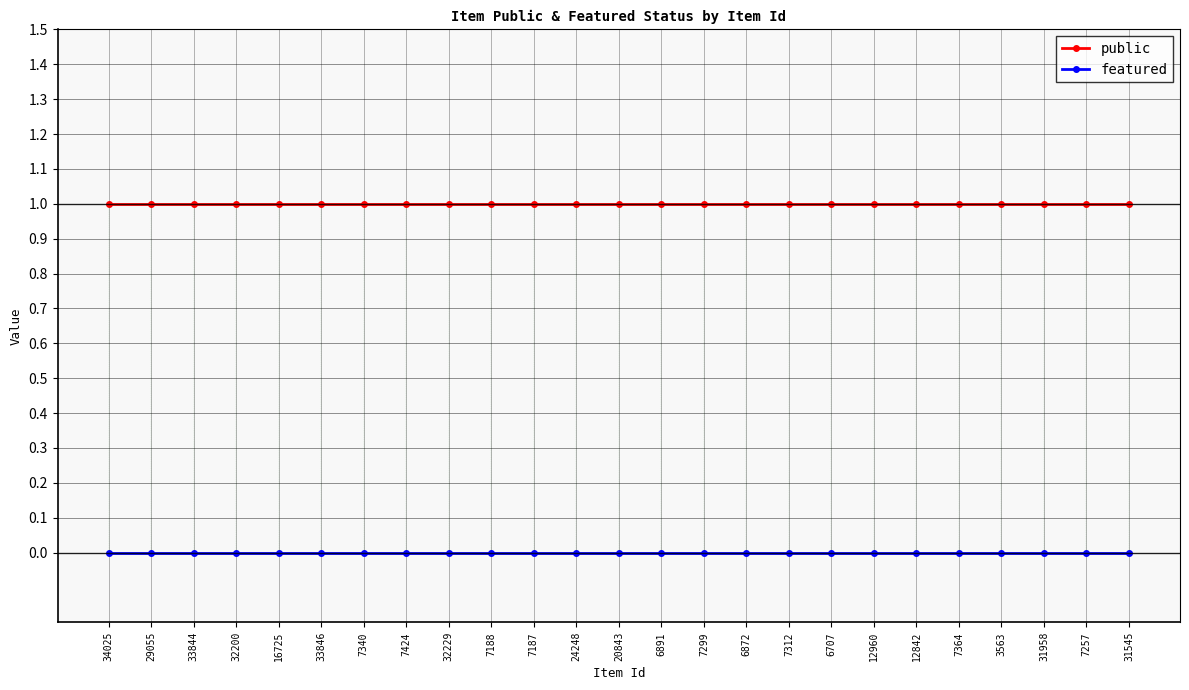

What is the greatest value displayed?

1